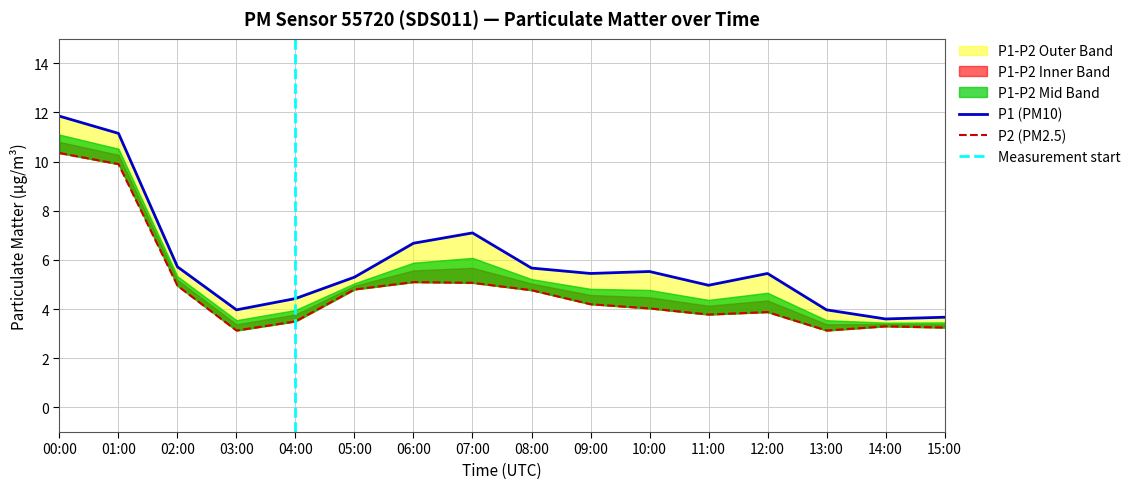

Where is P2 nearest to the value 6?

06:00